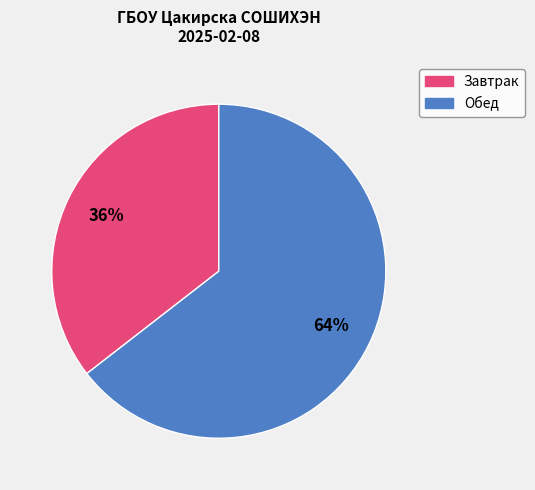

To the nearest percent, what is the average slice percentage?

50%